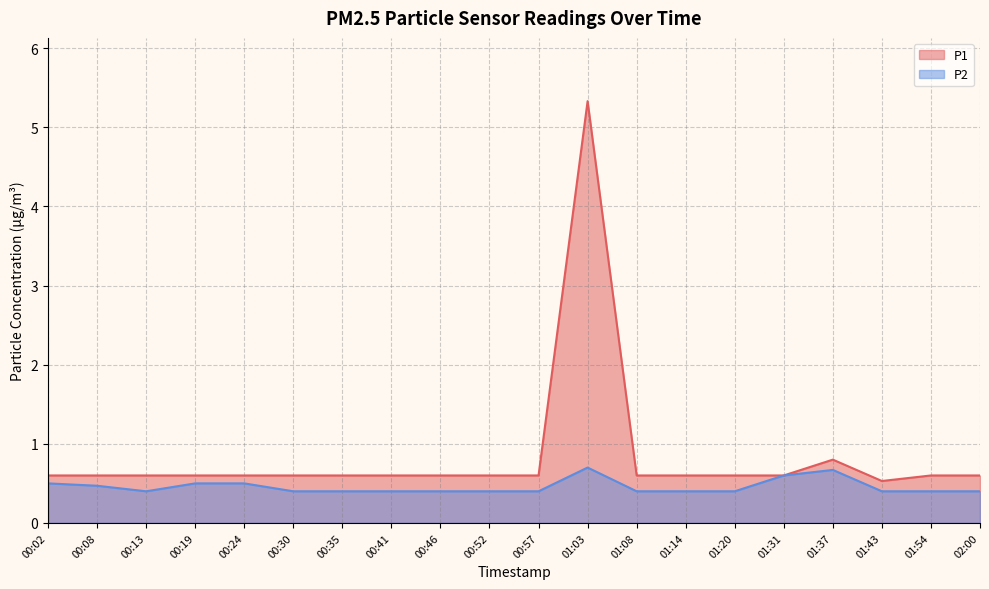

How many series are shown in this chart?

2